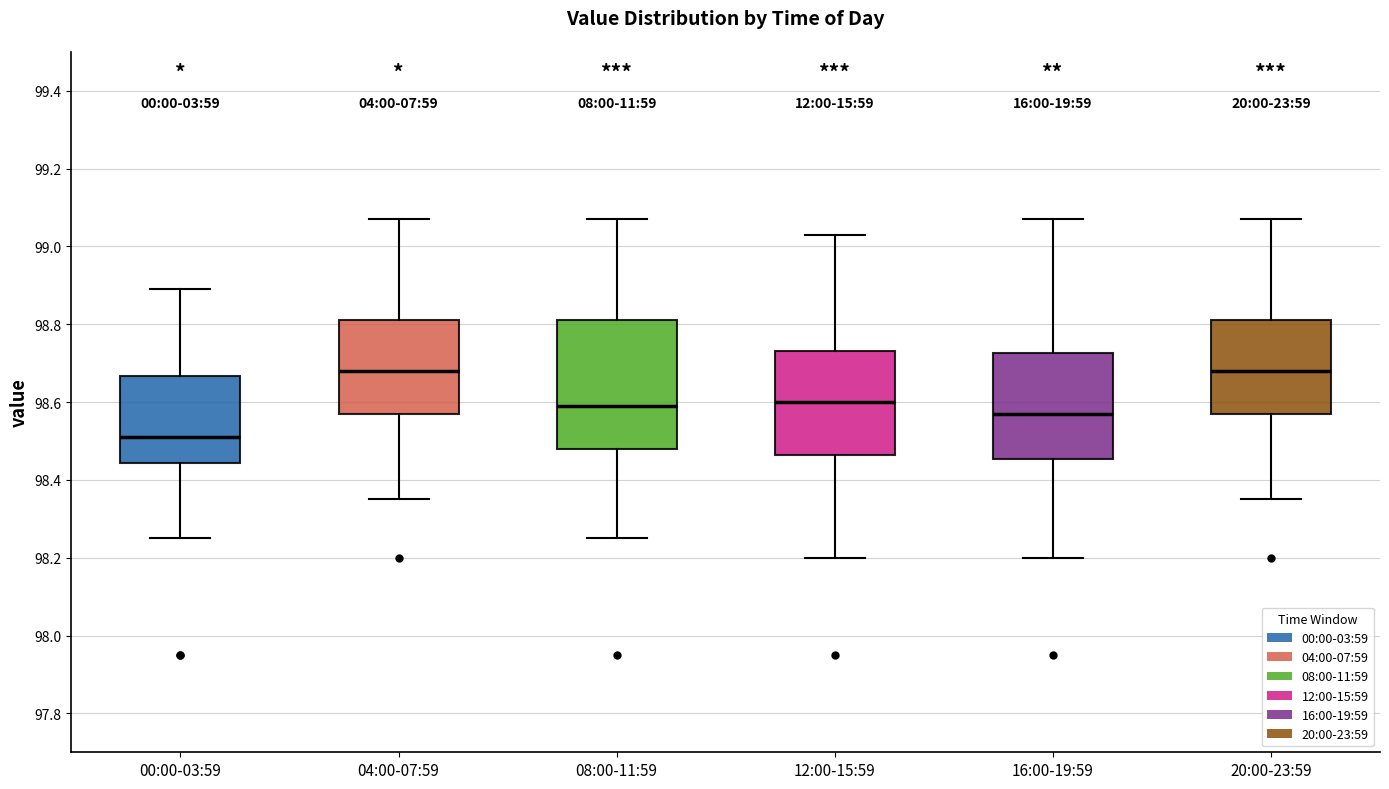

Where does the lower whisker of the box for 20:00-23:59 end on the y-axis? The values are not printed on the chart, so give them approximately, as read against the axis.

98.36